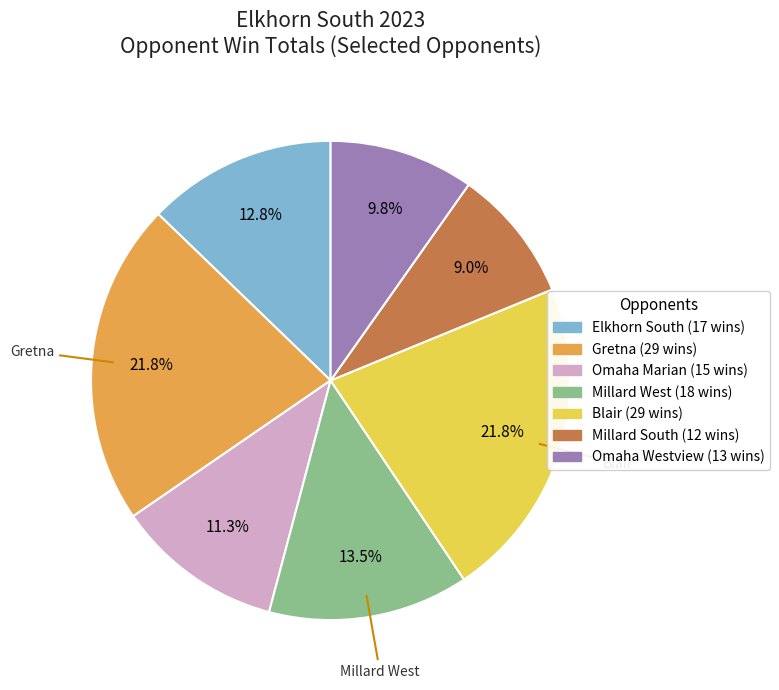

Count the number of slices in the pie.

7